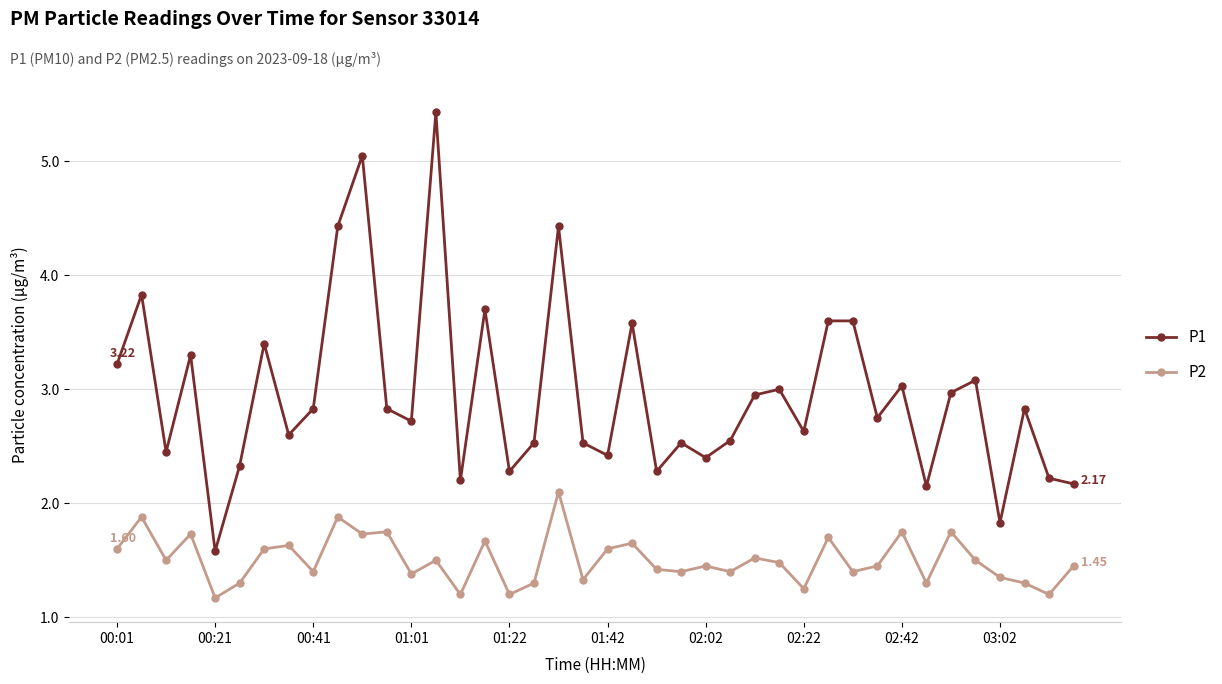

How many data points in P1 are less than 2?

2